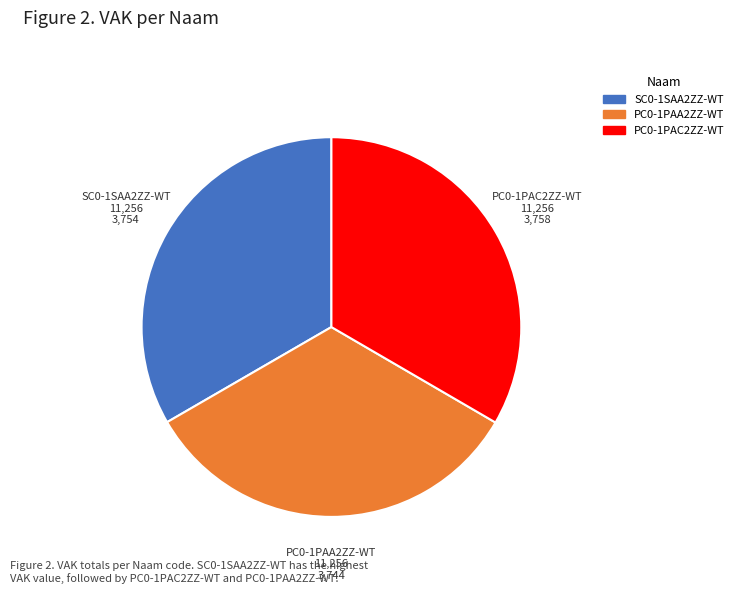

How many segments does this pie chart have?

3